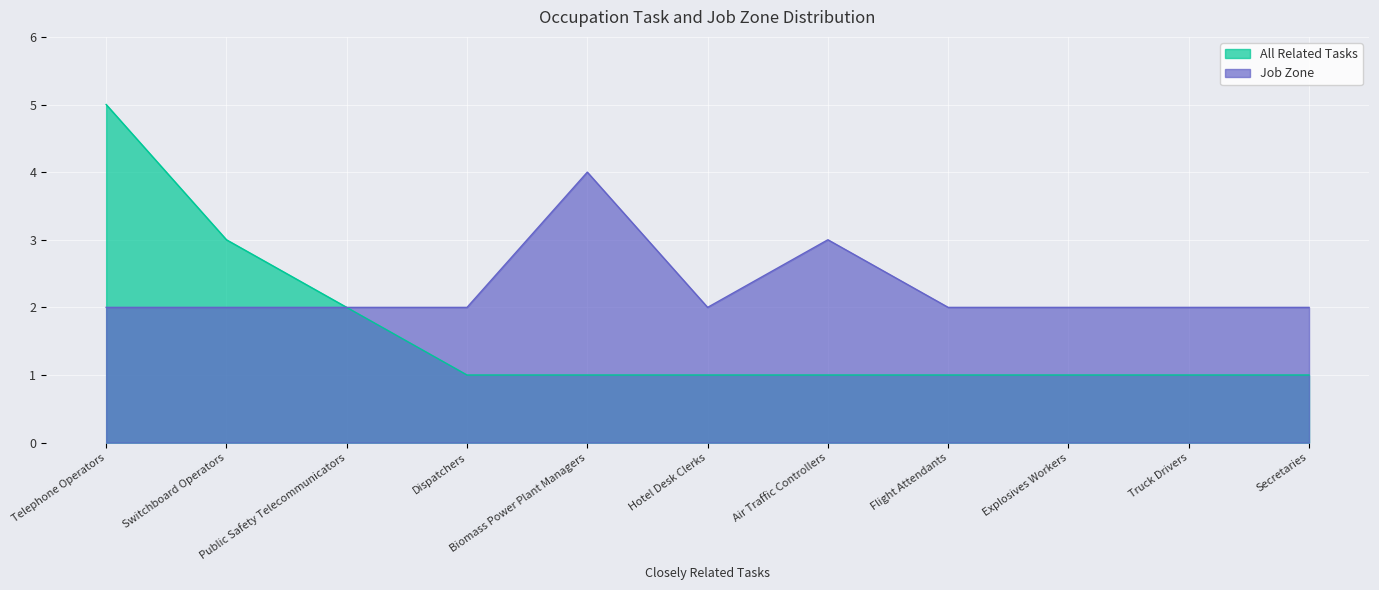

How many lines are shown in the chart?

2